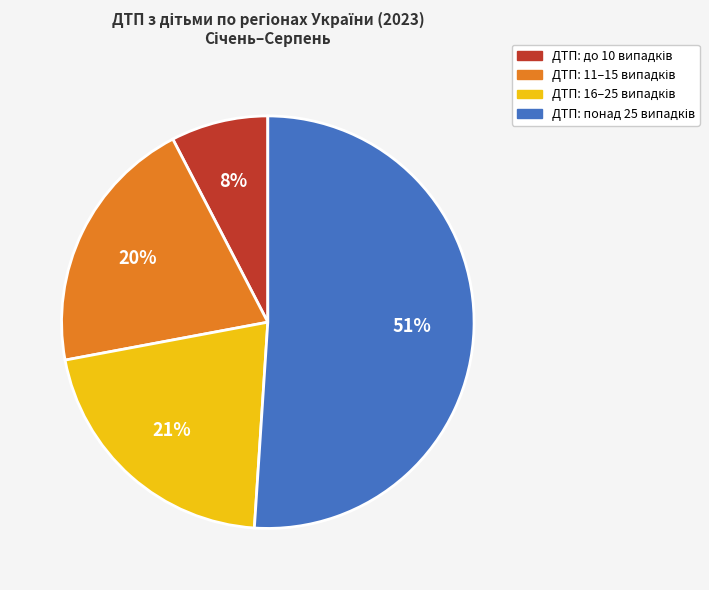

Does any single category account for the majority?

Yes